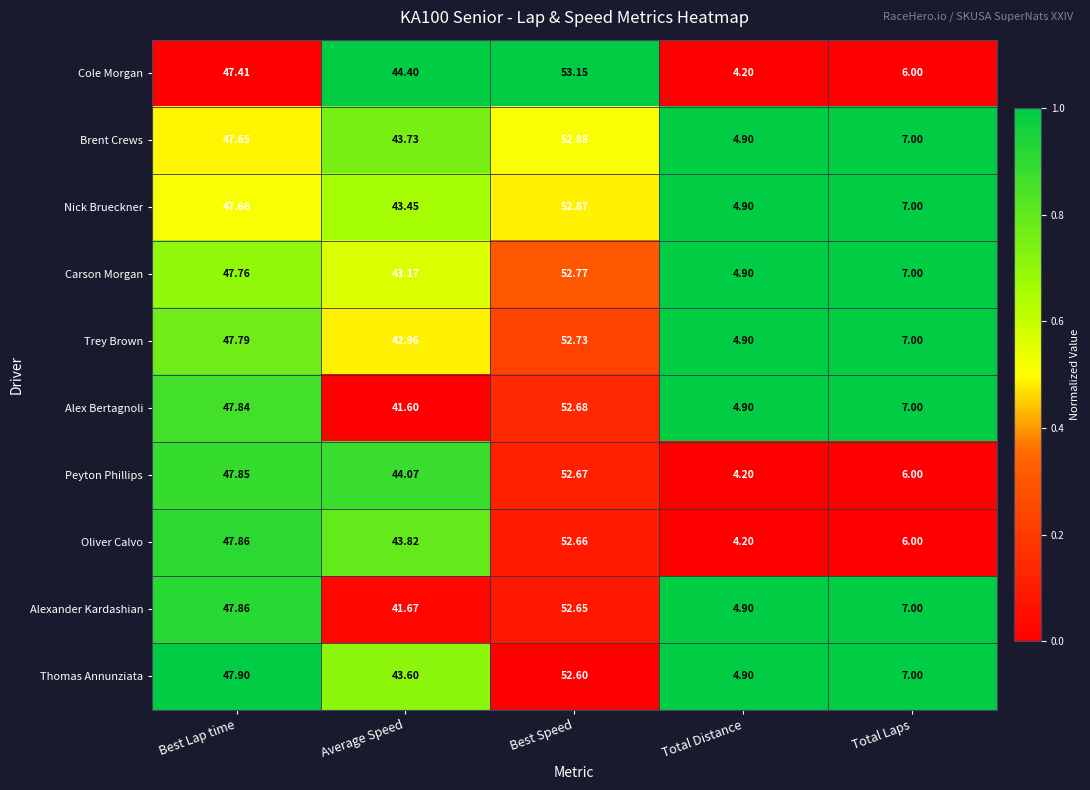

At which label does Cole Morgan reach its peak?

Best Speed